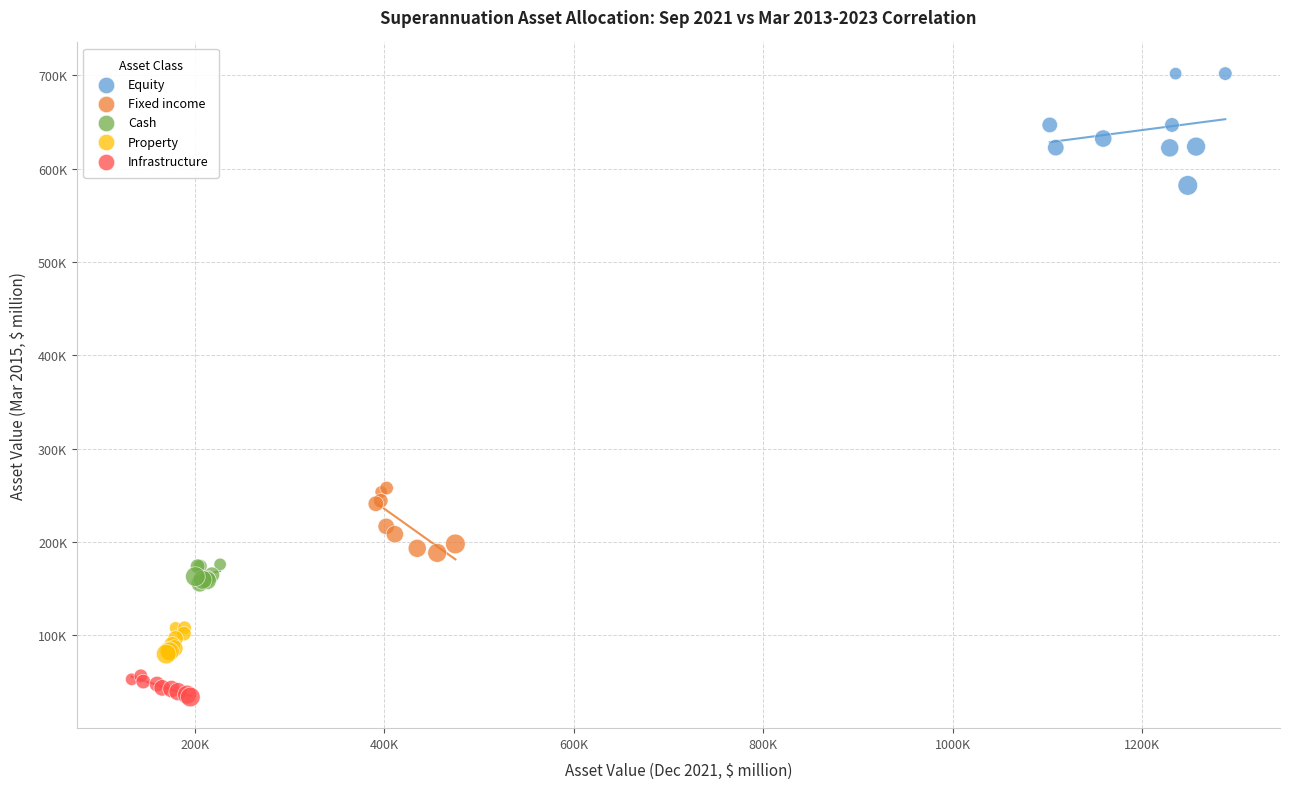

Which series reaches the minimum Y coordinate?

Infrastructure